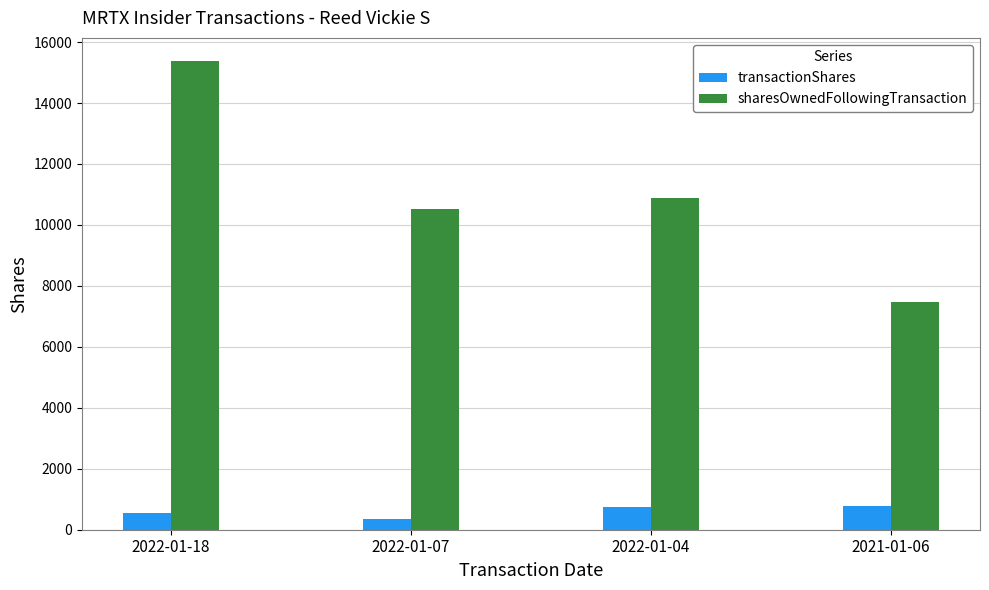

What is the difference between the maximum and minimum values in the transactionShares series?

434